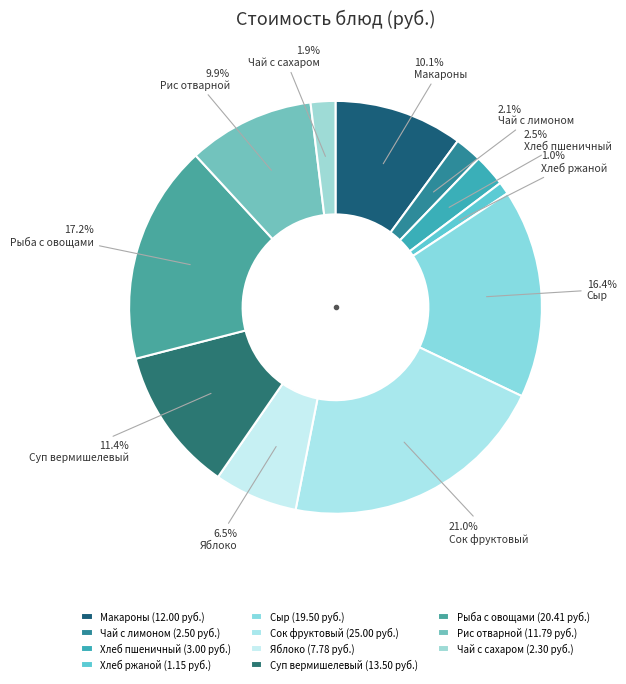

To the nearest percent, what is the combined percentage of Хлеб пшеничный and Сок фруктовый?

24%